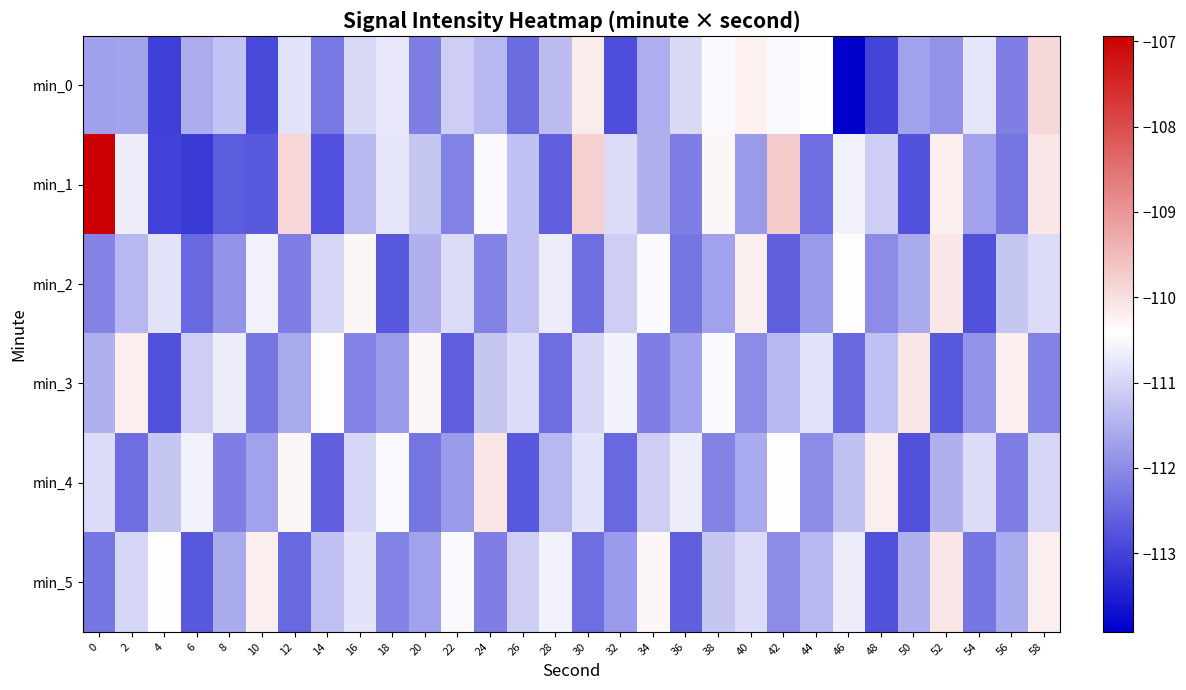

Reading right to left, extract all data points from this chart.

min_0: 58=-109.9	56=-112.2	54=-110.8	52=-111.9	50=-111.7	48=-113.0	46=-113.9	44=-110.4	42=-110.5	40=-110.2	38=-110.5	36=-110.9	34=-111.5	32=-112.8	30=-110.2	28=-111.3	26=-112.4	24=-111.4	22=-111.1	20=-112.2	18=-110.8	16=-111.0	14=-112.3	12=-110.8	10=-112.9	8=-111.2	6=-111.6	4=-113.1	2=-111.7	0=-111.7
min_1: 58=-110.1	56=-112.3	54=-111.7	52=-110.2	50=-112.8	48=-111.1	46=-110.6	44=-112.4	42=-109.7	40=-111.8	38=-110.3	36=-112.2	34=-111.5	32=-110.9	30=-109.8	28=-112.6	26=-111.3	24=-110.5	22=-112.1	20=-111.2	18=-110.8	16=-111.4	14=-112.8	12=-109.9	10=-112.7	8=-112.6	6=-113.1	4=-113.0	2=-110.7	0=-106.9
min_2: 58=-110.9	56=-111.2	54=-112.8	52=-110.1	50=-111.6	48=-112.0	46=-110.4	44=-111.8	42=-112.6	40=-110.2	38=-111.7	36=-112.3	34=-110.5	32=-111.1	30=-112.4	28=-110.7	26=-111.3	24=-112.1	22=-110.9	20=-111.5	18=-112.7	16=-110.3	14=-111.0	12=-112.2	10=-110.6	8=-111.9	6=-112.5	4=-110.8	2=-111.4	0=-112.1
min_3: 58=-112.1	56=-110.2	54=-111.9	52=-112.7	50=-110.1	48=-111.3	46=-112.5	44=-110.8	42=-111.4	40=-112.0	38=-110.5	36=-111.7	34=-112.2	32=-110.6	30=-111.0	28=-112.4	26=-110.9	24=-111.2	22=-112.6	20=-110.3	18=-111.8	16=-112.1	14=-110.4	12=-111.6	10=-112.3	8=-110.7	6=-111.1	4=-112.8	2=-110.2	0=-111.5
min_4: 58=-111.0	56=-112.2	54=-110.9	52=-111.5	50=-112.8	48=-110.2	46=-111.3	44=-112.0	42=-110.4	40=-111.6	38=-112.1	36=-110.7	34=-111.1	32=-112.5	30=-110.8	28=-111.4	26=-112.7	24=-110.1	22=-111.8	20=-112.3	18=-110.5	16=-111.0	14=-112.6	12=-110.3	10=-111.7	8=-112.2	6=-110.6	4=-111.2	2=-112.4	0=-110.9
min_5: 58=-110.2	56=-111.6	54=-112.3	52=-110.1	50=-111.5	48=-112.8	46=-110.7	44=-111.4	42=-112.0	40=-110.9	38=-111.2	36=-112.6	34=-110.3	32=-111.8	30=-112.4	28=-110.6	26=-111.1	24=-112.2	22=-110.5	20=-111.7	18=-112.1	16=-110.8	14=-111.3	12=-112.5	10=-110.2	8=-111.6	6=-112.7	4=-110.4	2=-111.0	0=-112.3